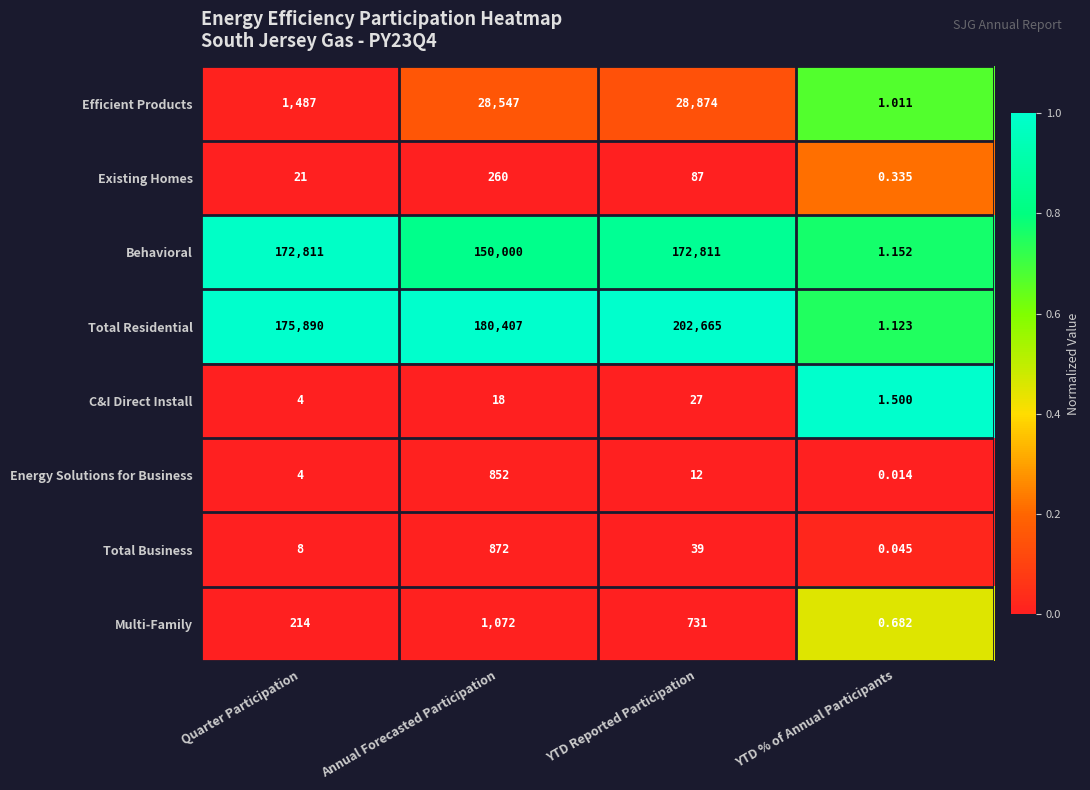

Which label corresponds to the largest value in the chart?

YTD Reported Participation